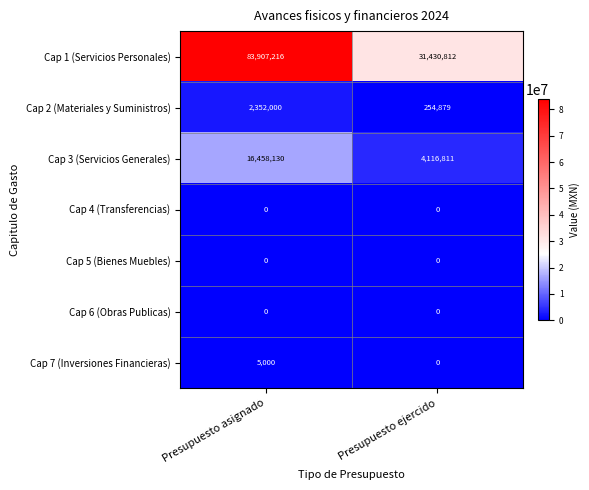

List the labels in order of Cap 3 (Servicios Generales) value, smallest first.

Presupuesto ejercido, Presupuesto asignado